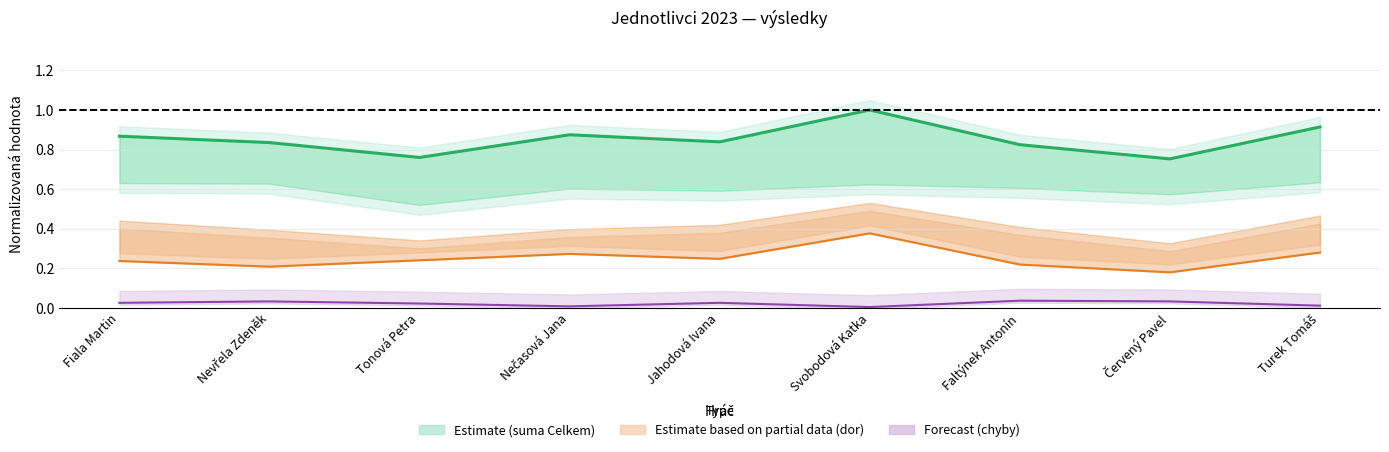

At Tonová Petra, list the series in order from smallest to largest.

chyby line, dor line, suma (Celkem) line